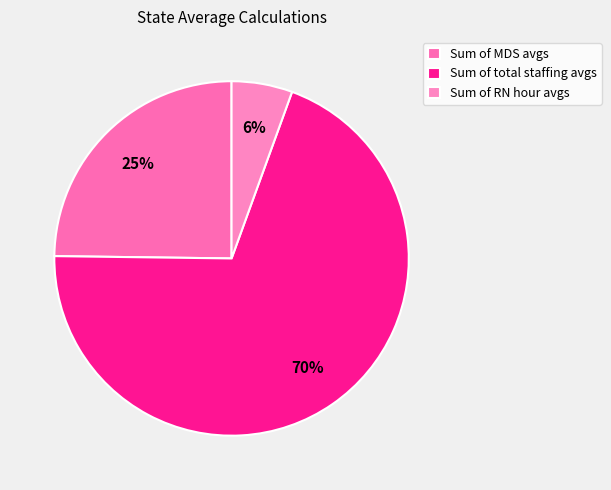

Between Sum of total staffing avgs and Sum of MDS avgs, which is larger?

Sum of total staffing avgs